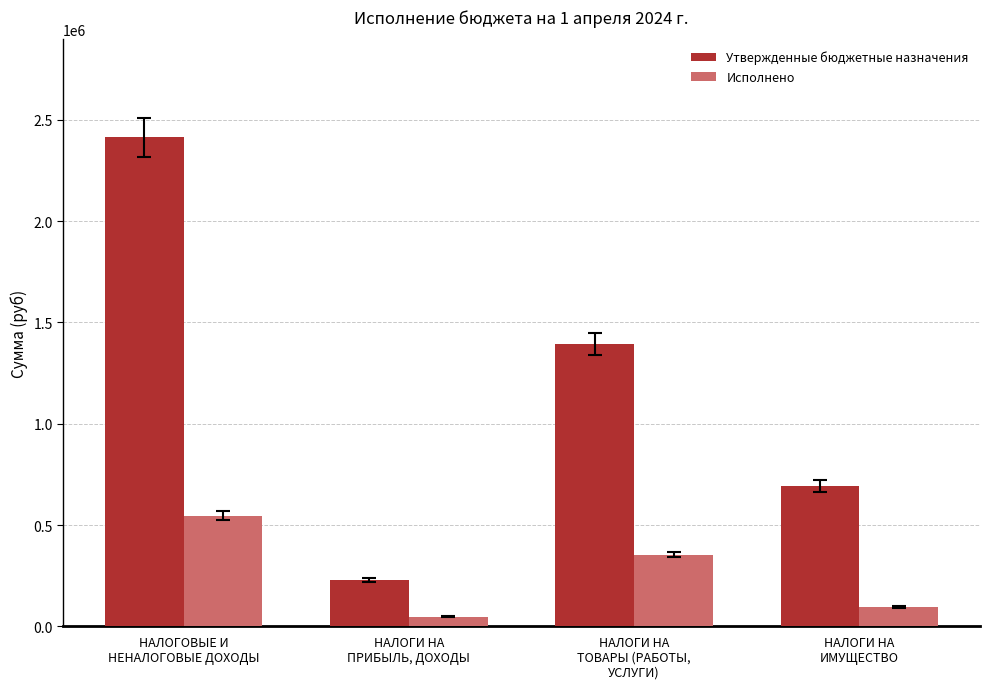

Count the number of data series in this chart.

2